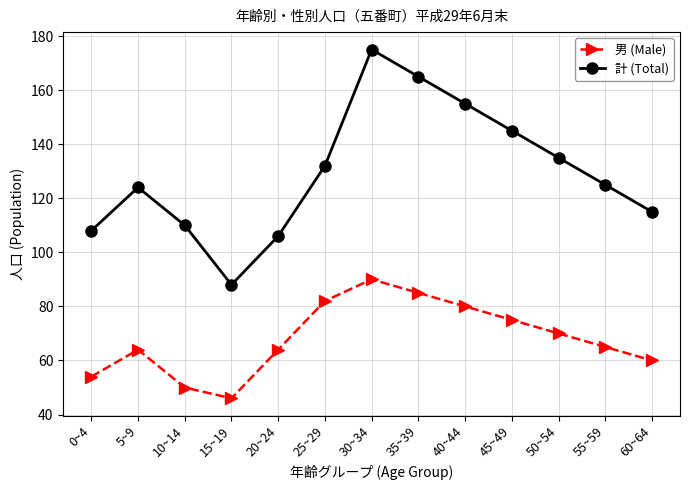

True or false: 男 (Male) and 計 (Total) intersect in this chart.

False